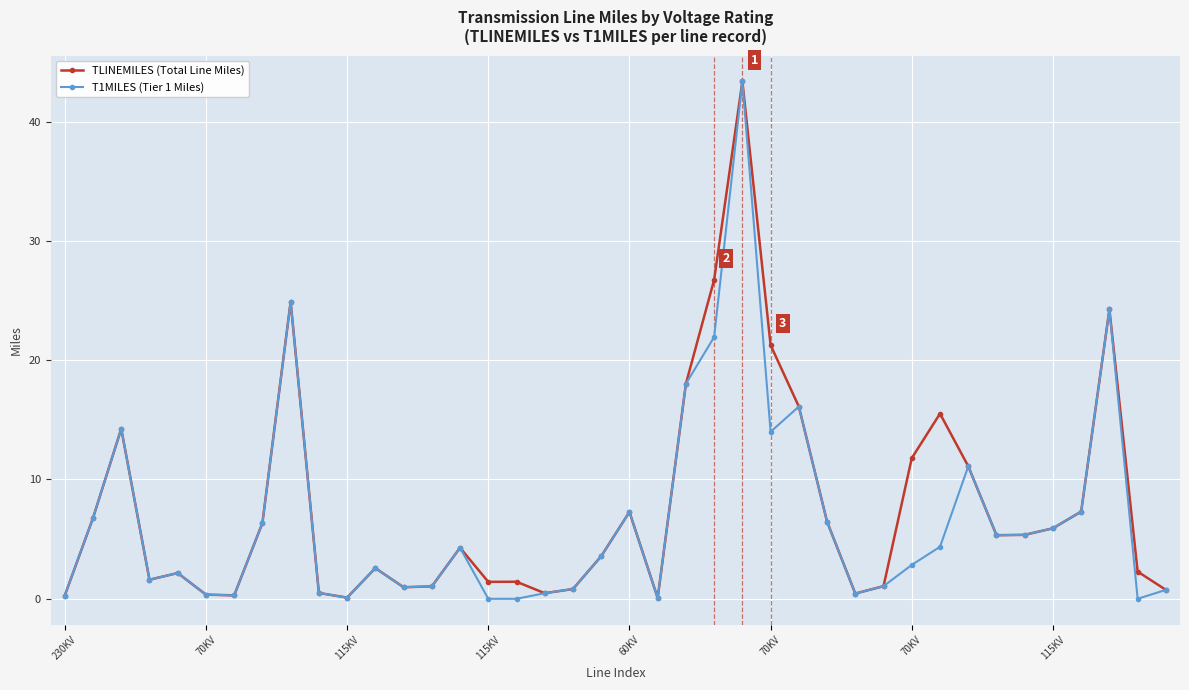

True or false: TLINEMILES (Total Line Miles) has more than 2 points higher than both neighbors.

True